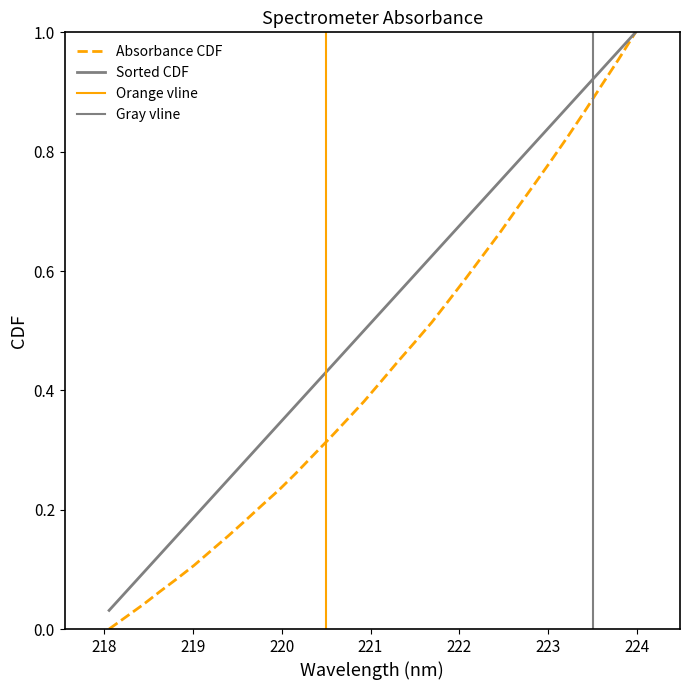

True or false: the data has more than 2 interior local peaks.

False